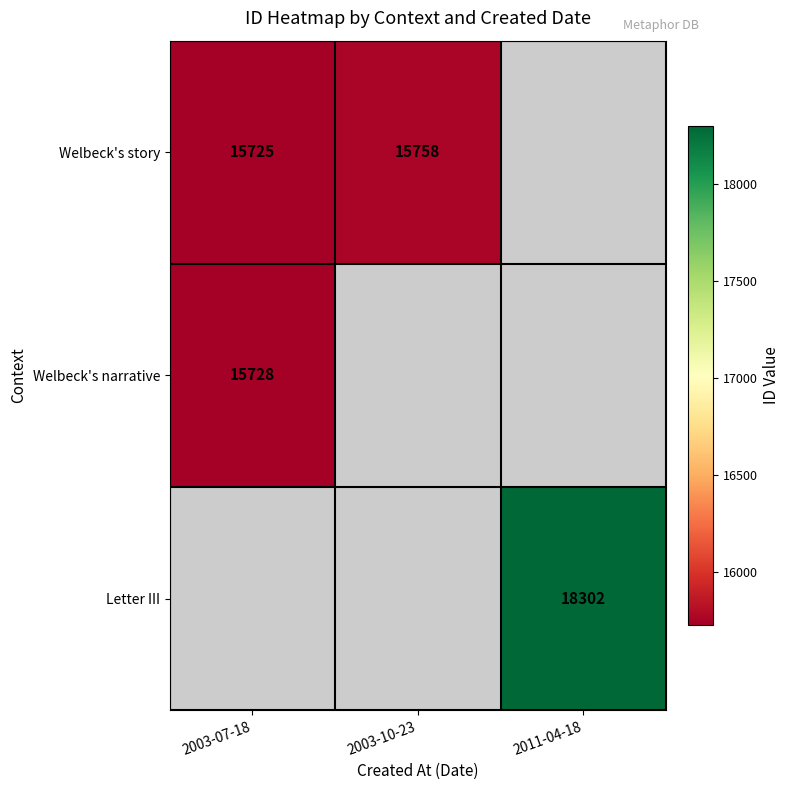

The value of Welbeck's story at 2003-07-18 is 27503. True or false?

False